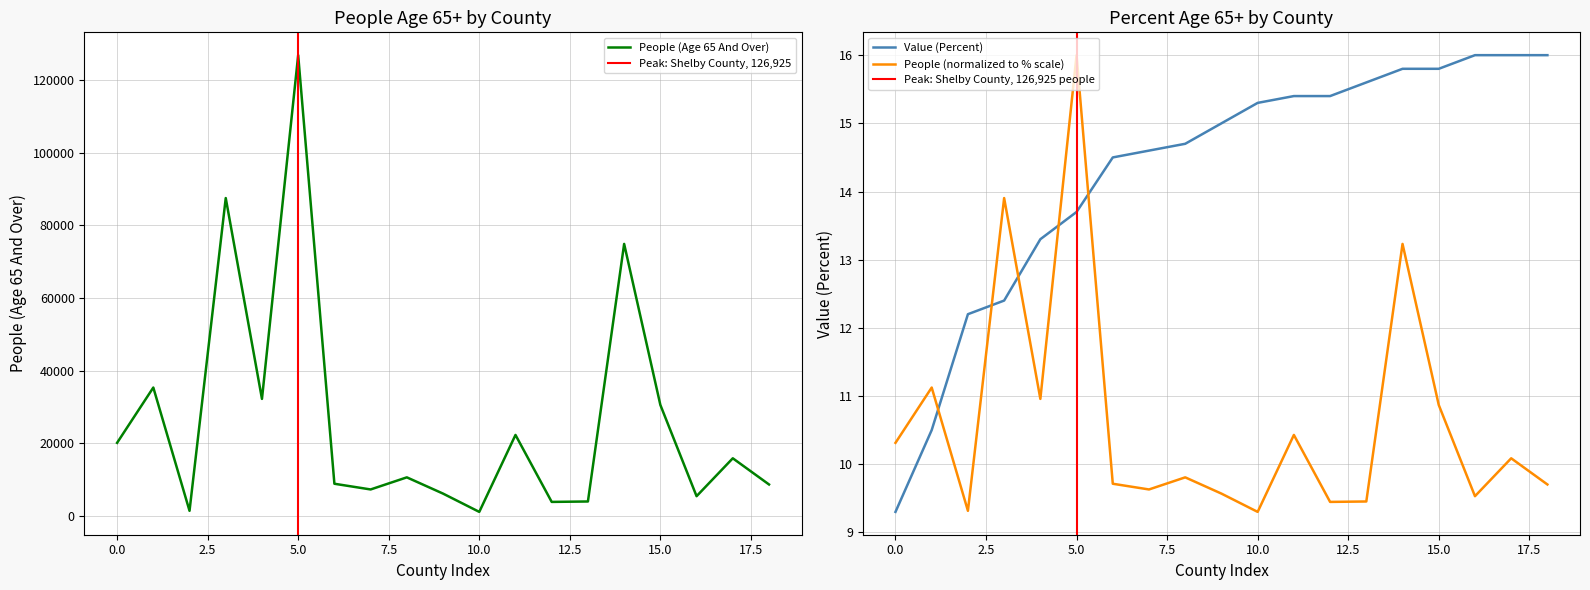

What is the minimum value for People (normalized to % scale)?

9.3